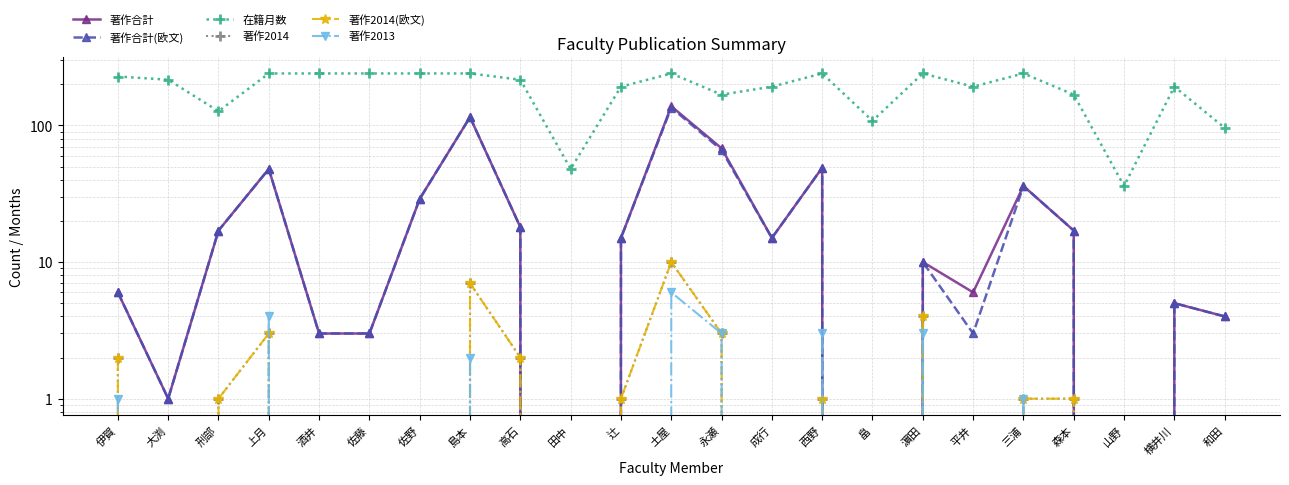

True or false: 著作合計(欧文) and 著作2014 intersect in this chart.

False